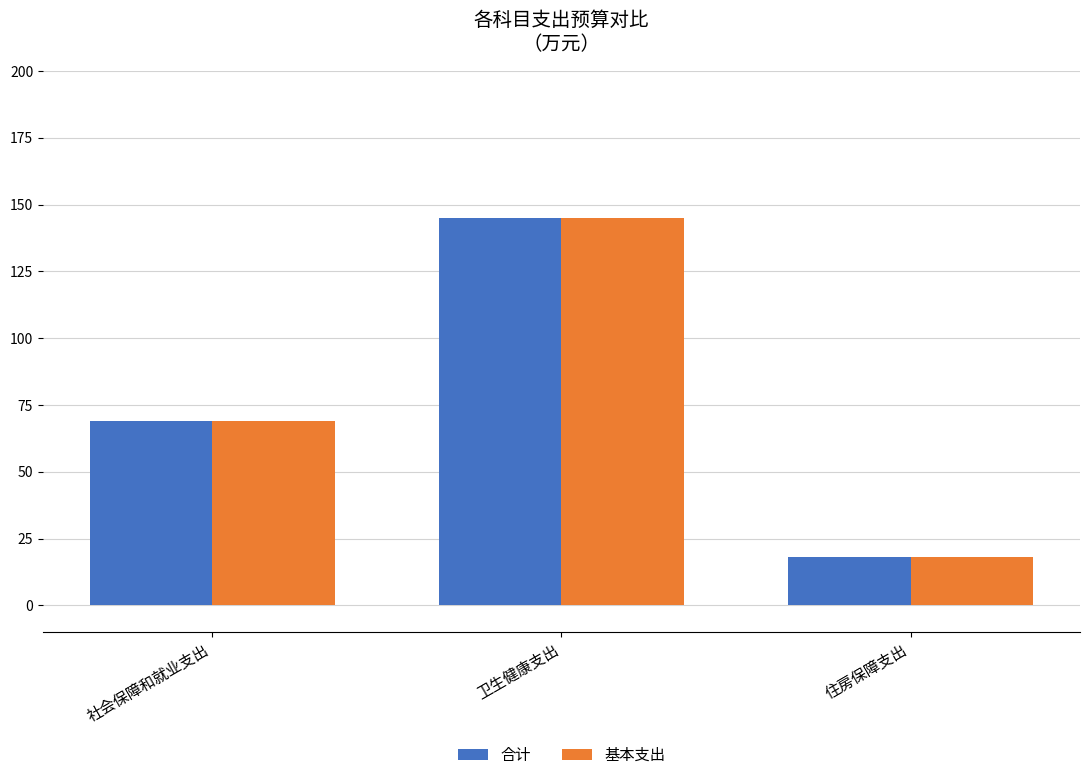

What is the total value across all series at 卫生健康支出?

289.8